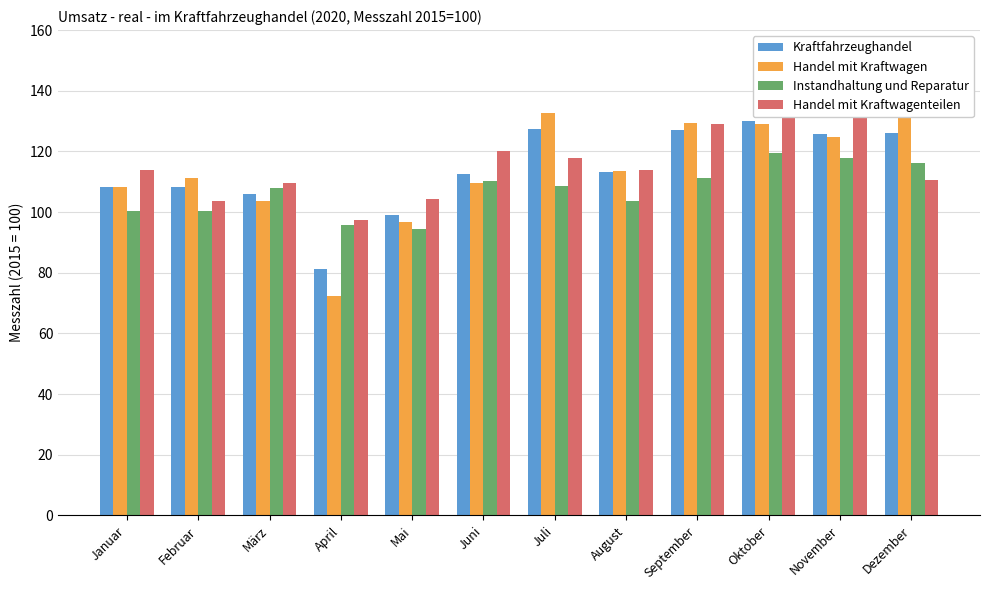

Which series has the widest spread of values?

Handel mit Kraftwagen